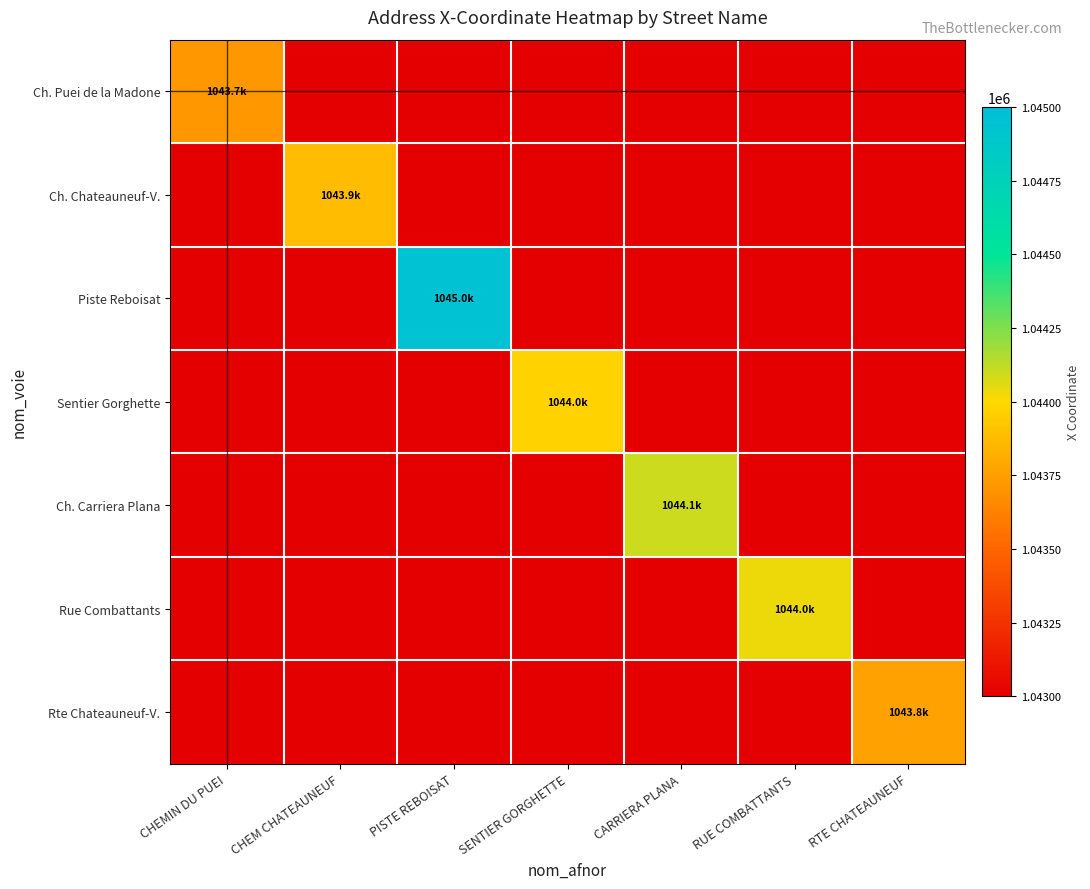

Count the number of data series in this chart.

7